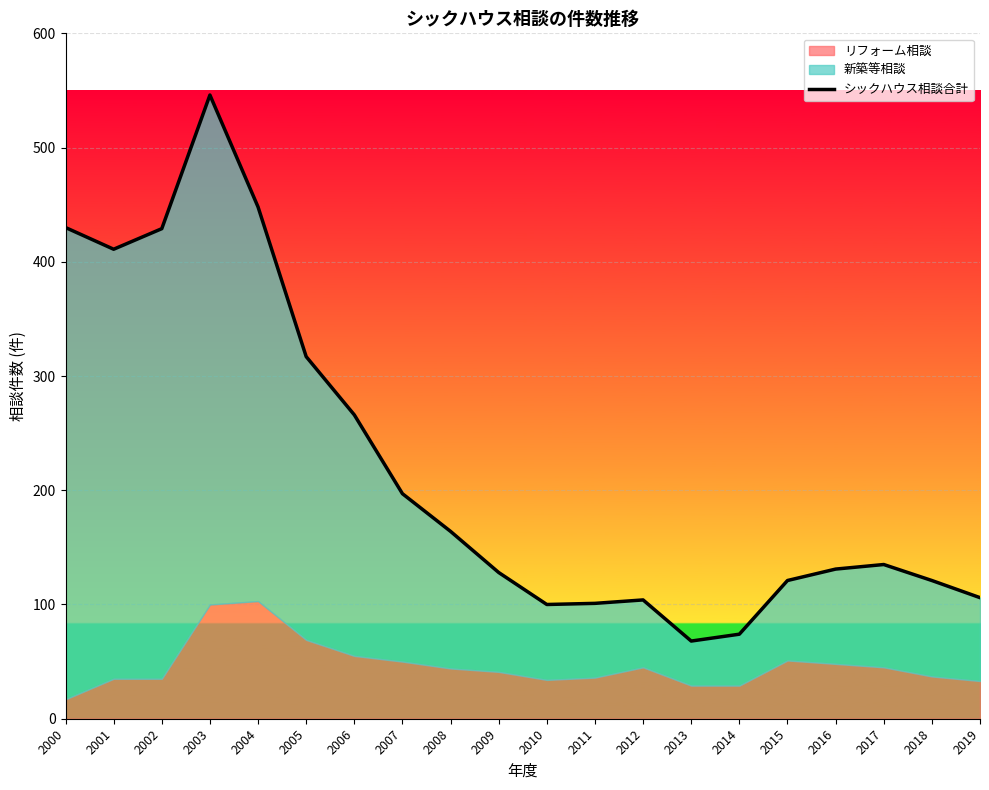

What is the sum of the values at 2019 and 2008?

270